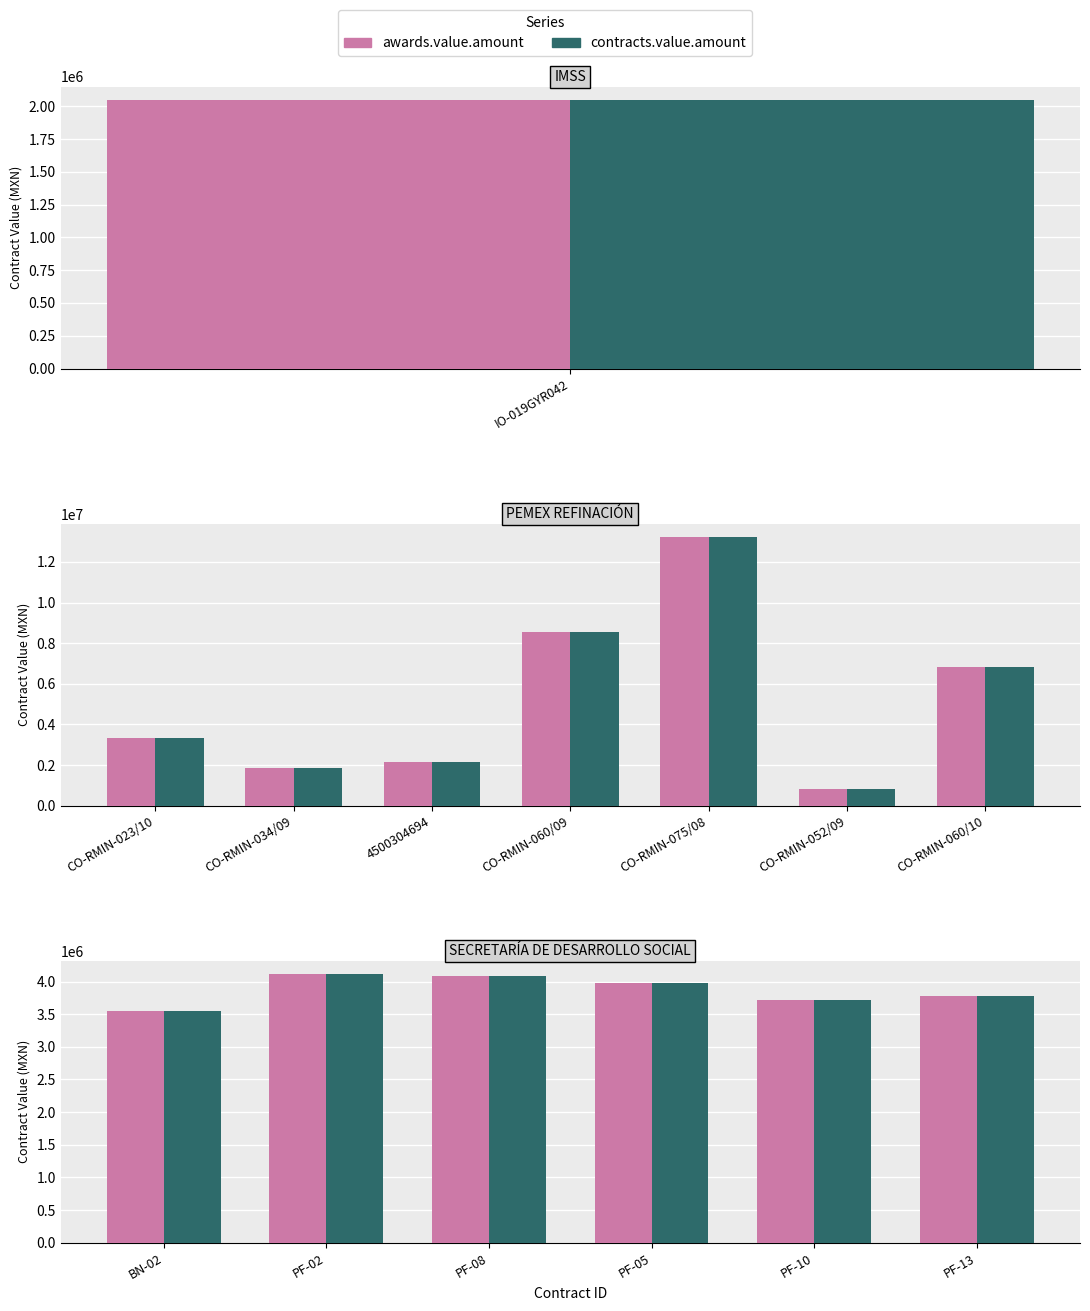

Are the bars horizontal?

No